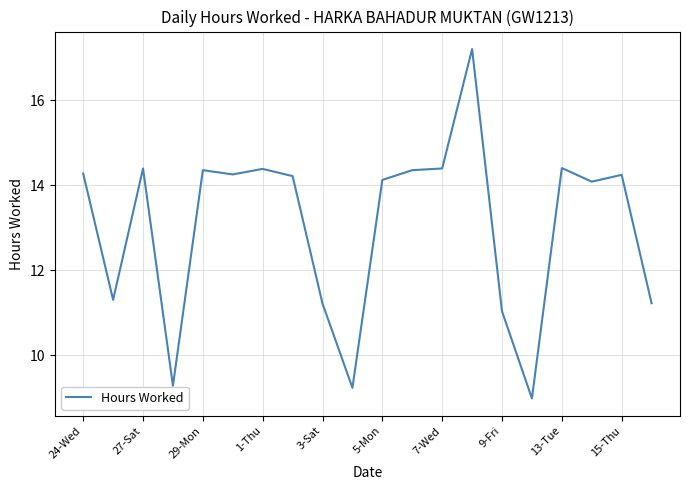

What is the greatest value displayed?

17.2